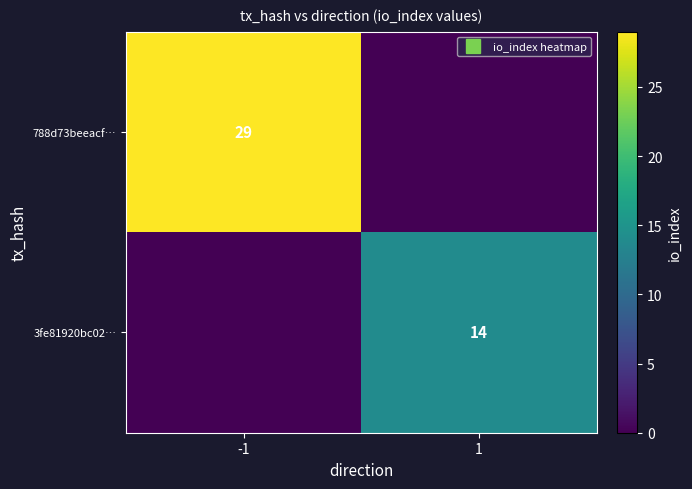

Which series has the widest spread of values?

788d73beeacf…